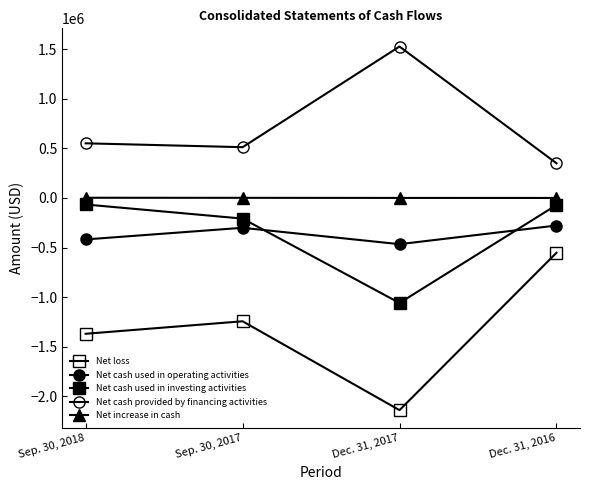

How many data points in Net increase in cash are less than 942?

2